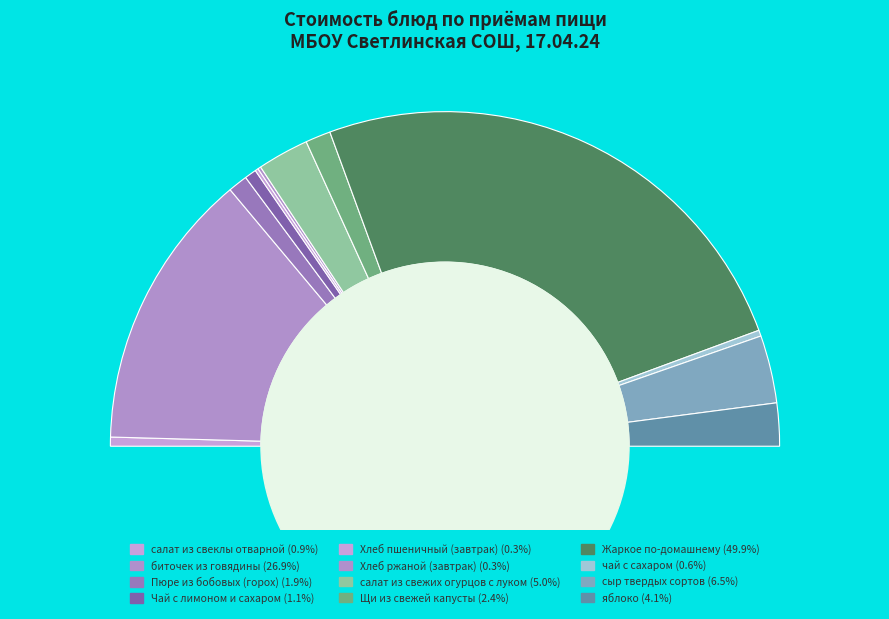

Is салат из свежих огурцов с луком the majority of the pie?

No